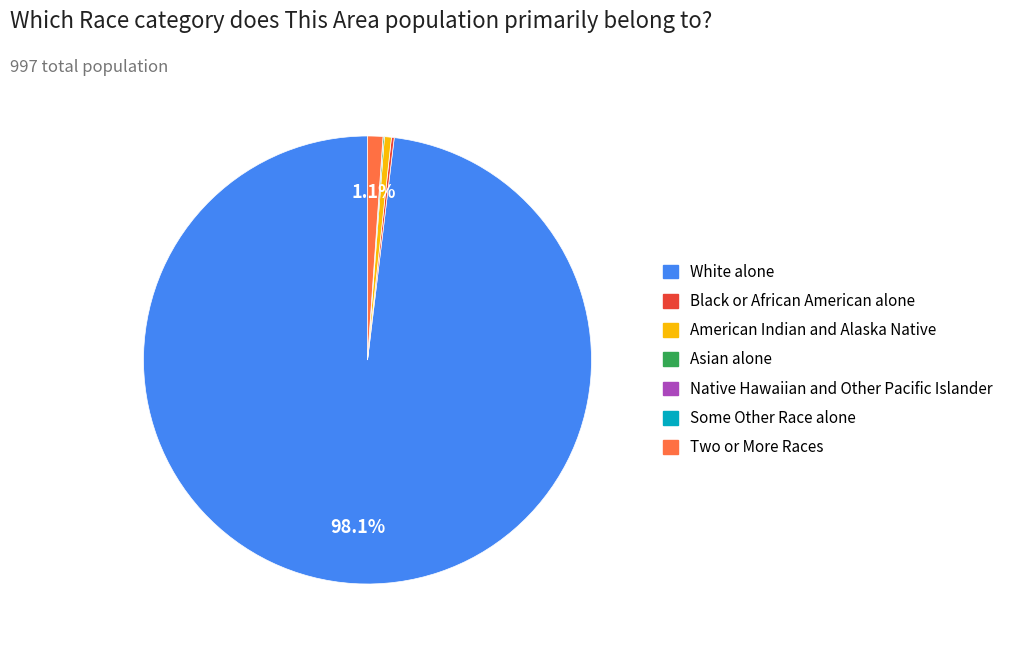

Is White alone the majority of the pie?

Yes